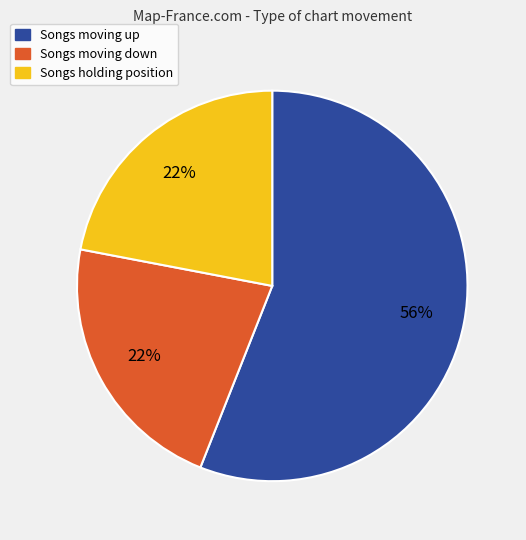

How many slices are in this pie chart?

3